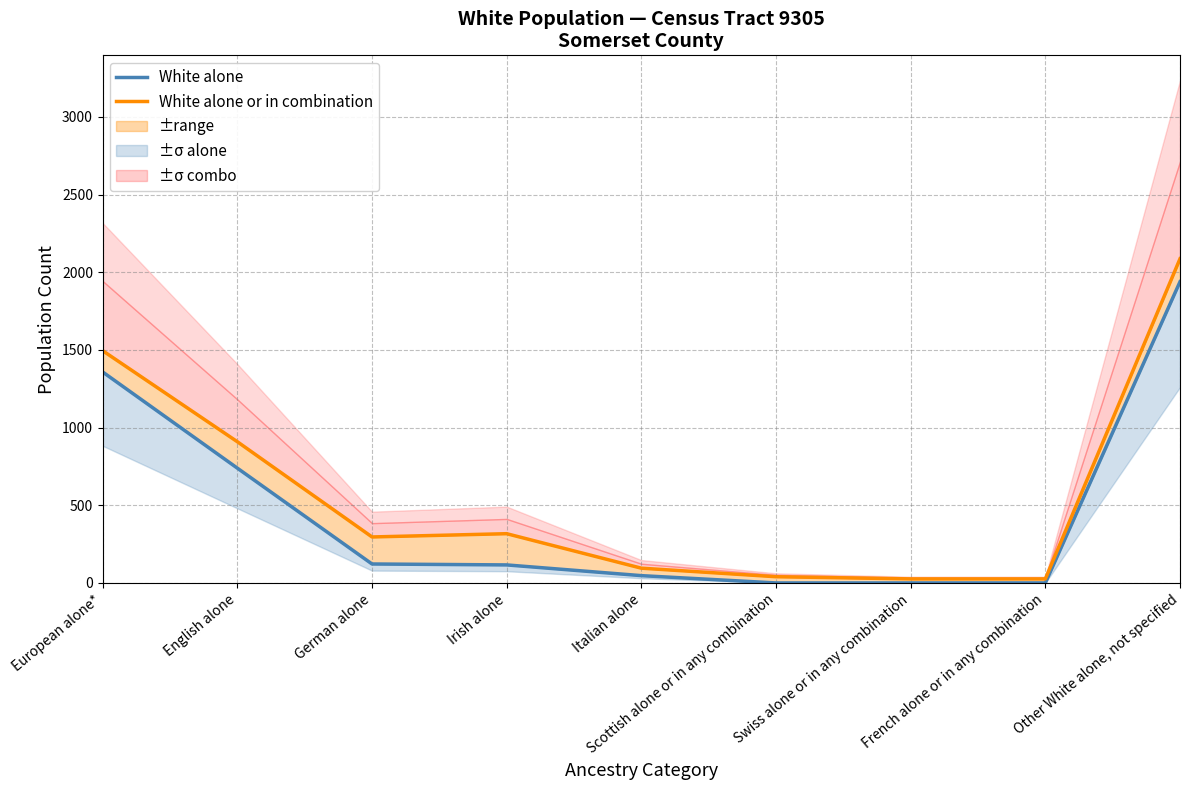

Rank the series by their average value, from lowest to highest.

White alone, White alone or in combination